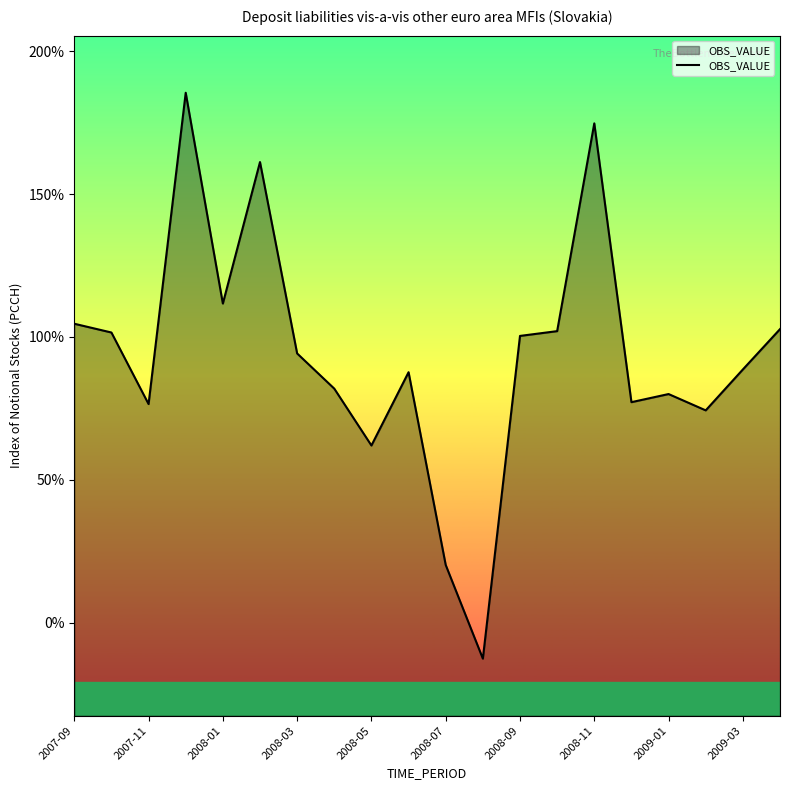

Between 2008-03 and 2007-09, which is larger?

2007-09